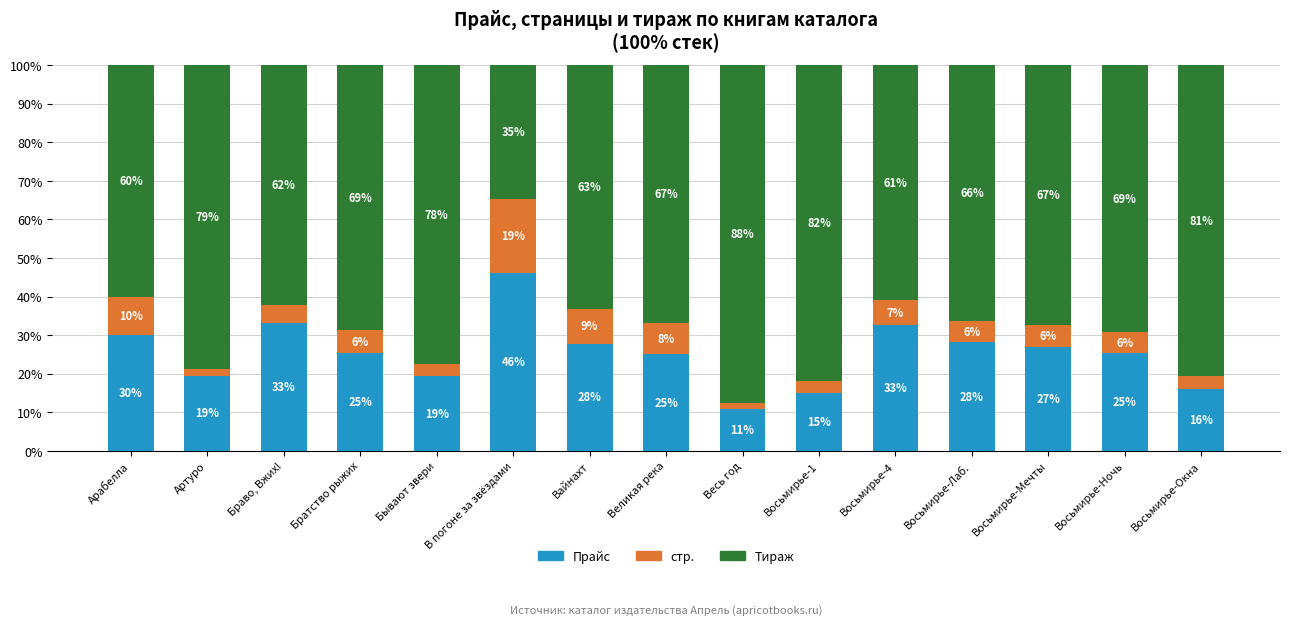

What is the minimum value for Прайс?

11.0